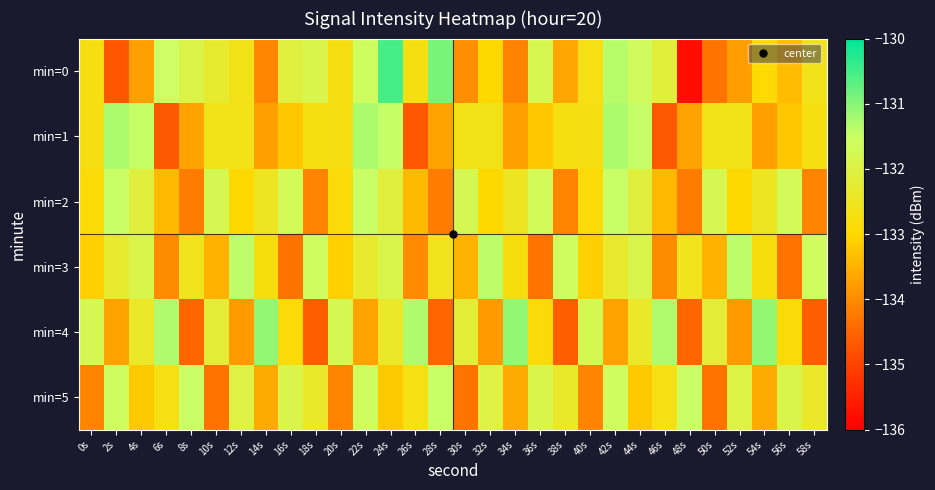

Between 36s and 44s, which series saw the biggest shift?

min=3